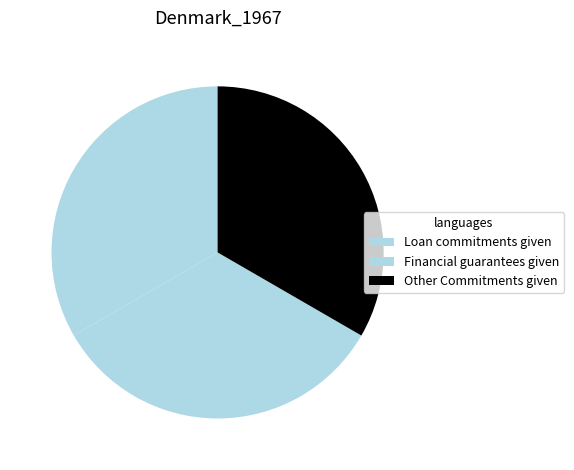

How many segments does this pie chart have?

3